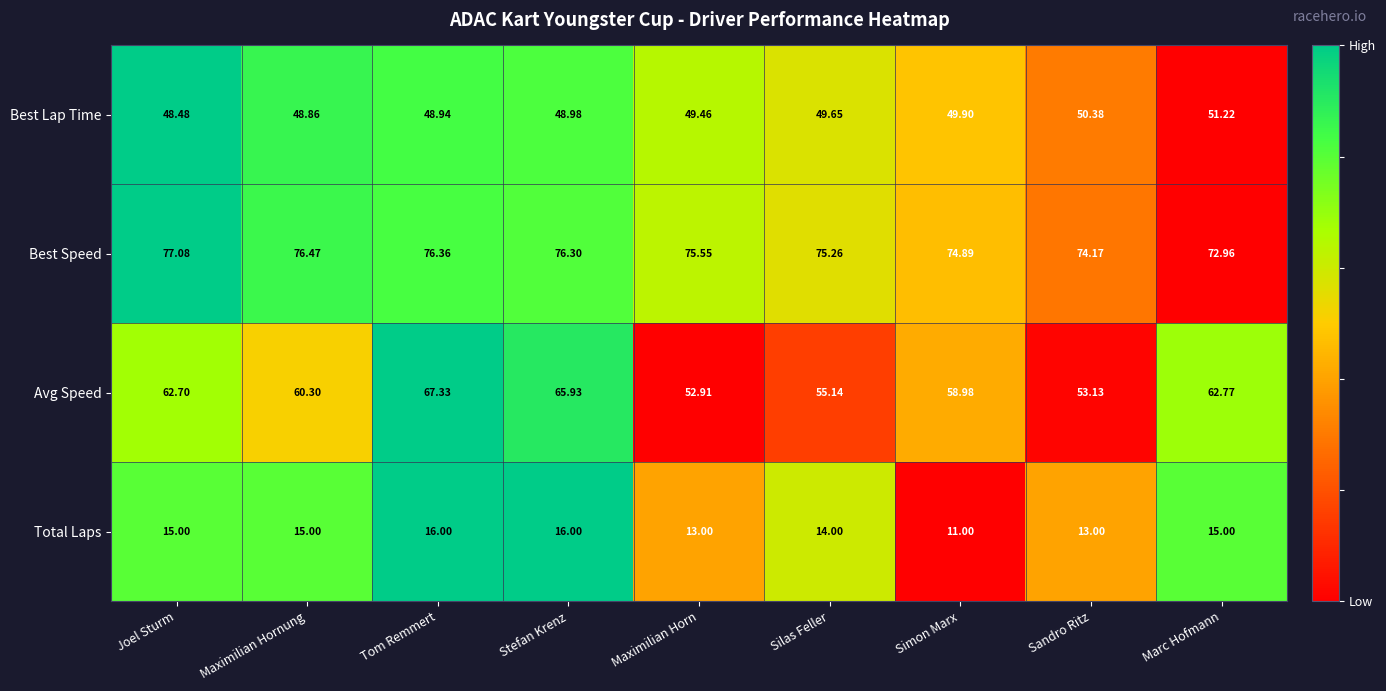

Which category has the highest value across all series?

Joel Sturm